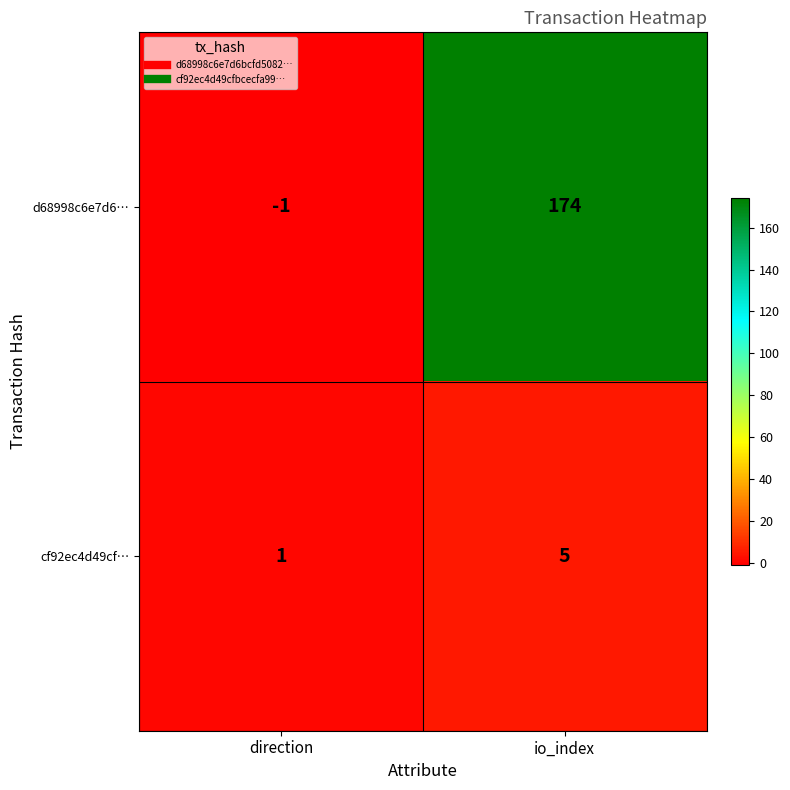

What is the sum of the d68998c6e7d6… values at direction and io_index?

173